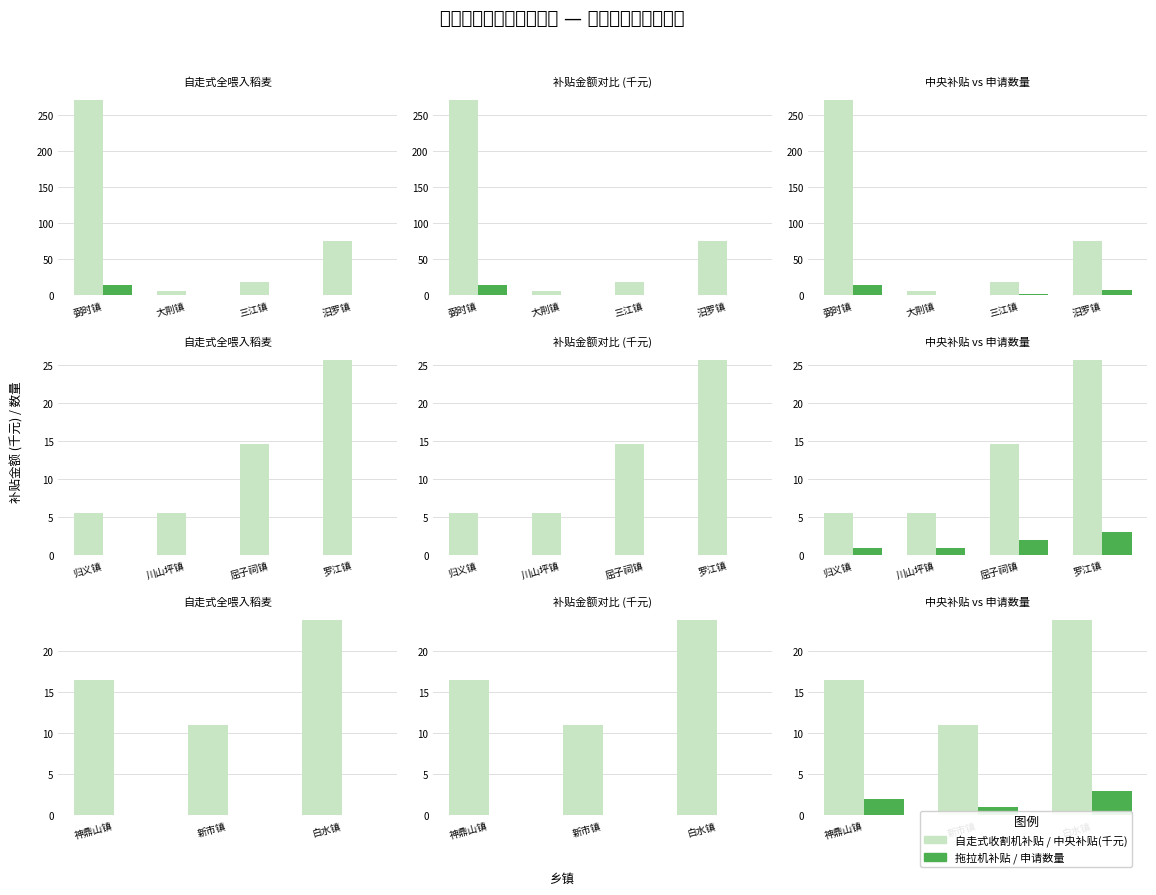

Reading right to left, what are all the values shown in this chart?

自走式收割机: 23.8	11.0	16.5
拖拉机: 0.0	0.0	0.0
中央补贴(千元): 23.8	11.0	16.5
申请数量: 3.0	1.0	2.0